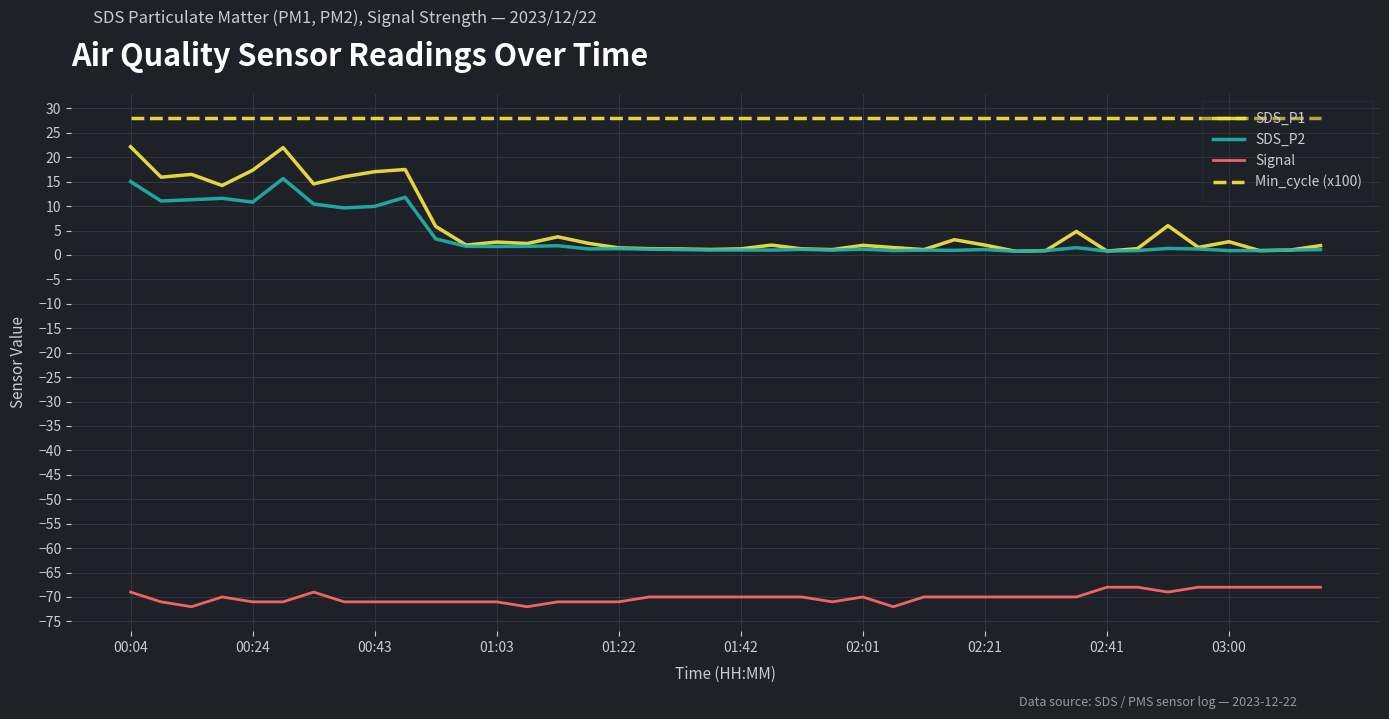

What is the minimum value for Min_cycle (x100)?

28.0